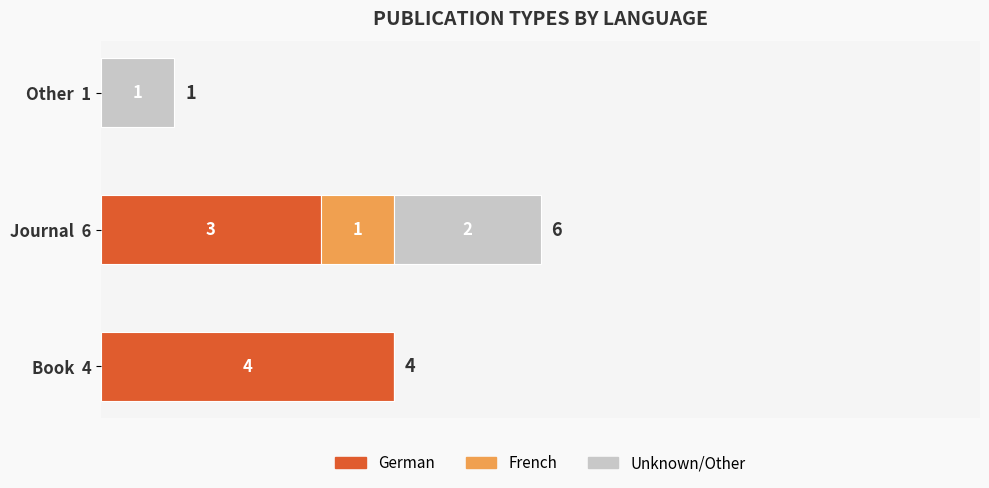

At which category is the sum across all series the highest?

Journal  6